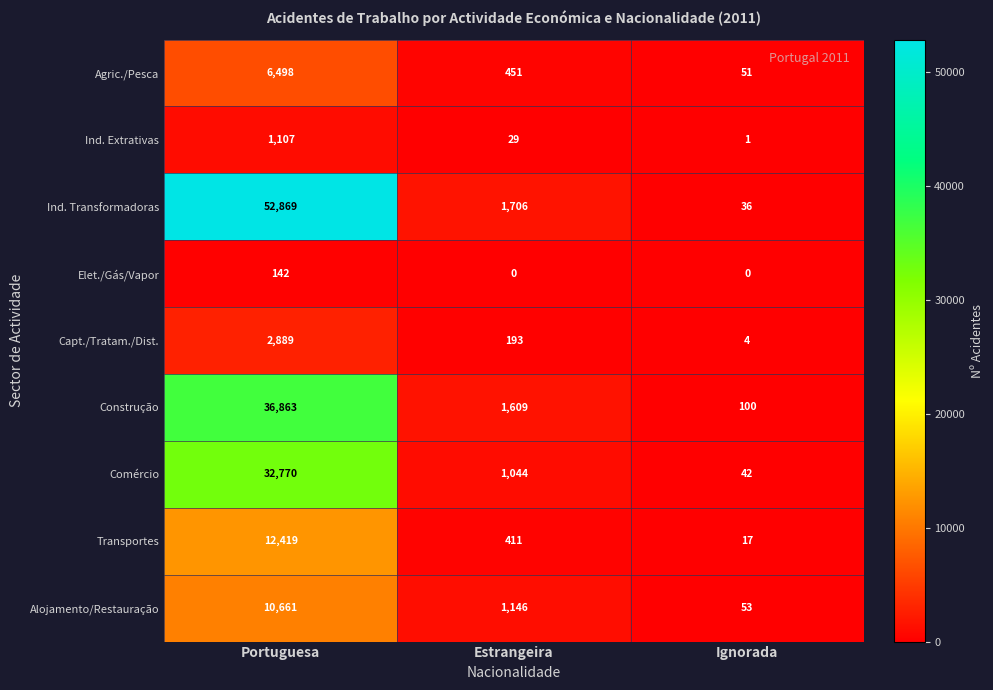

Which series has the largest total across all categories?

Ind. Transformadoras